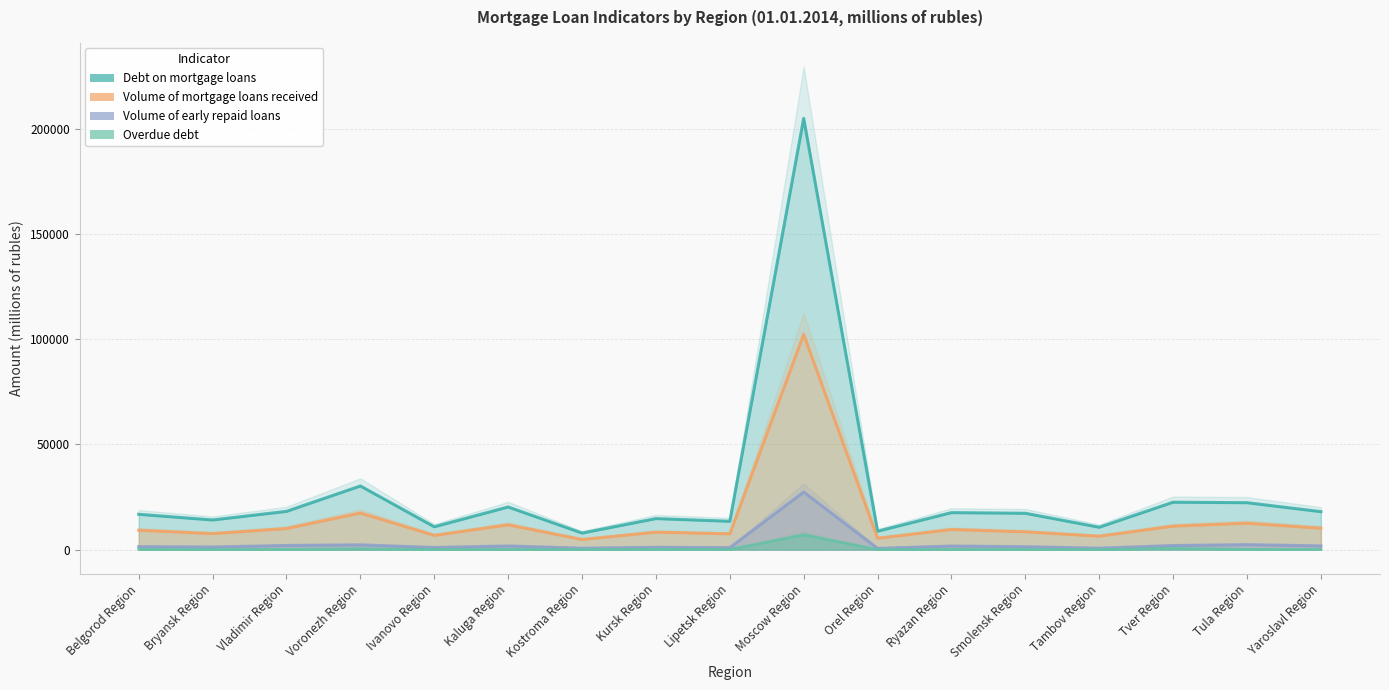

How many distinct data groups are displayed?

4